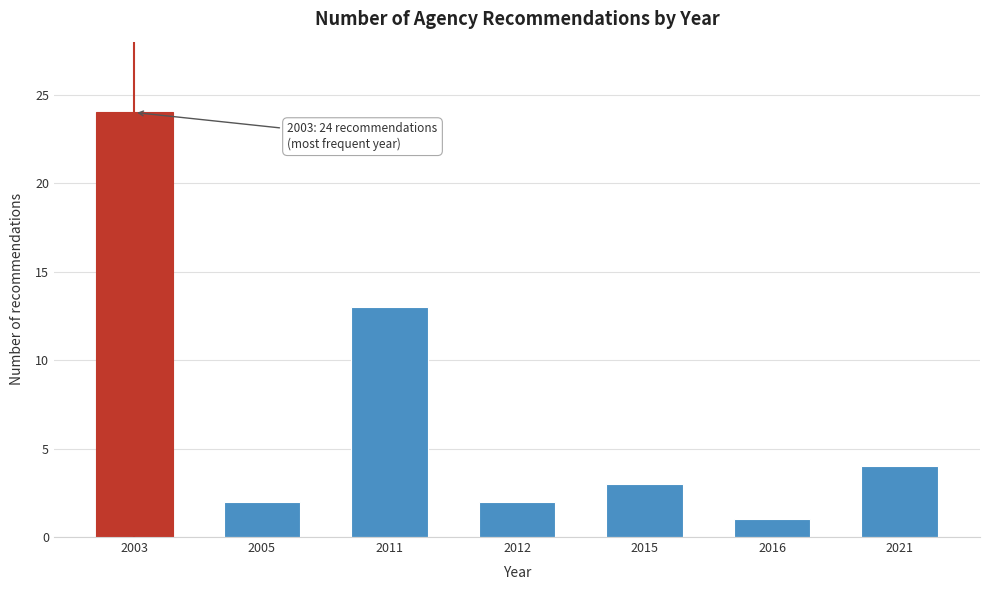

Reading left to right, what are all the values shown in this chart?

24	2	13	2	3	1	4